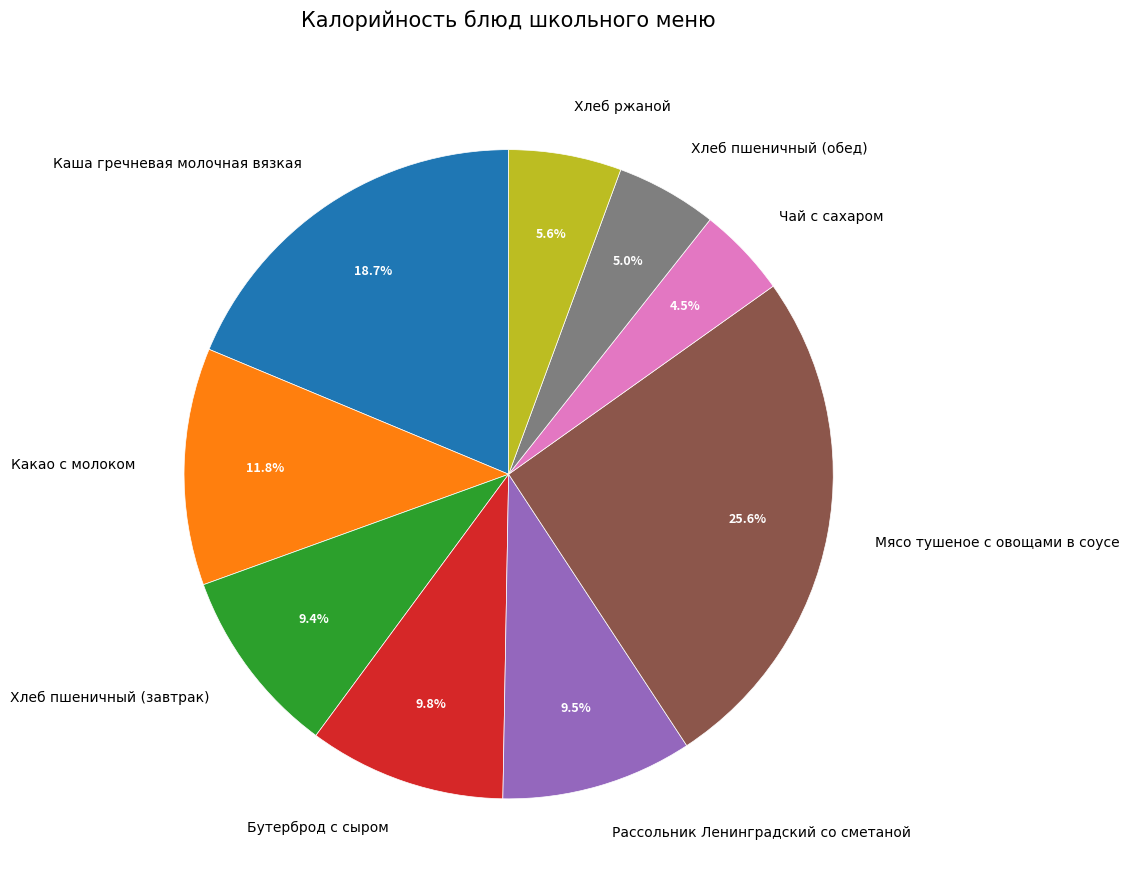

Does Каша гречневая молочная вязкая account for over 50% of the chart?

No